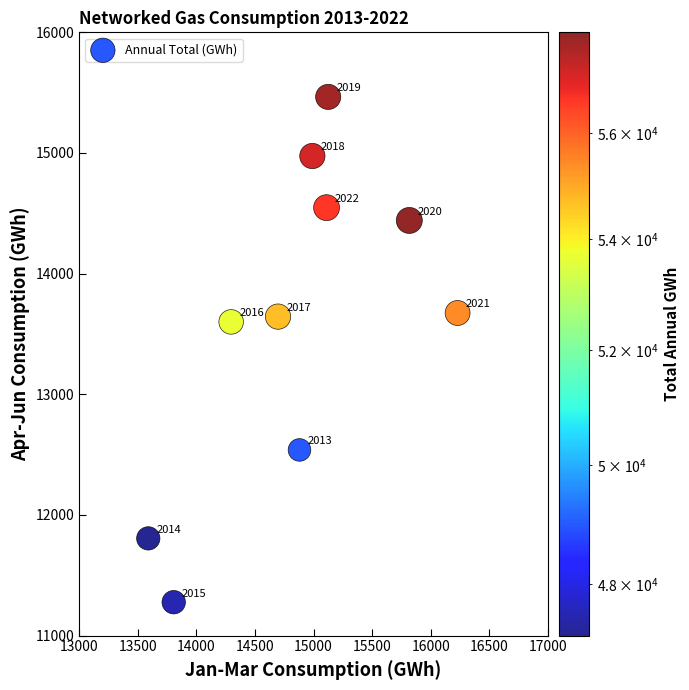

What Y value in the scatter plot is closest to 13371?

13600